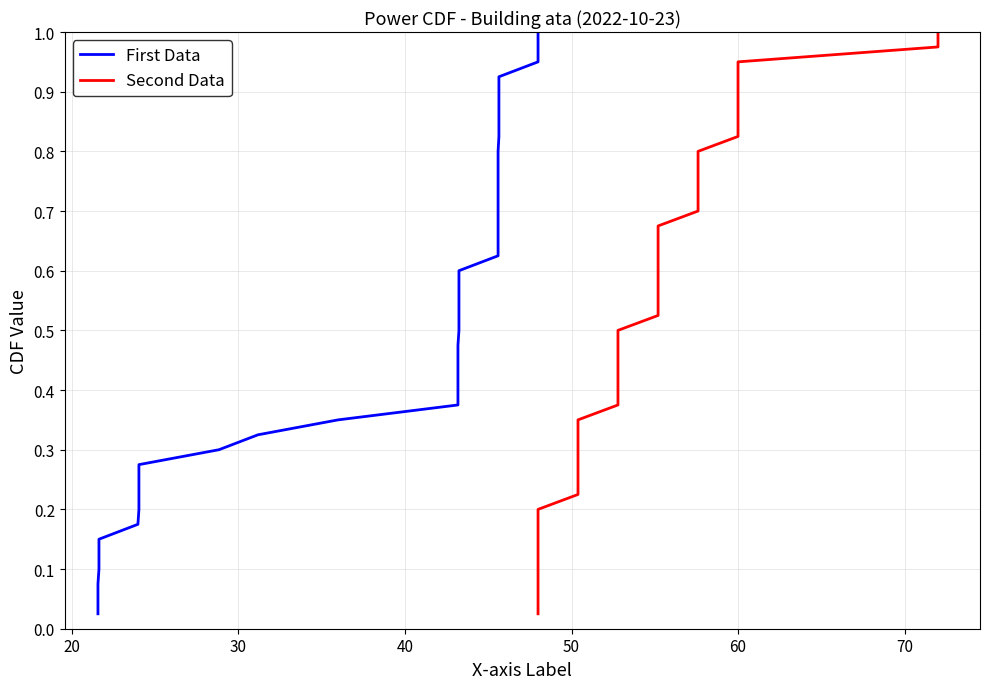

True or false: Second Data and First Data intersect in this chart.

False